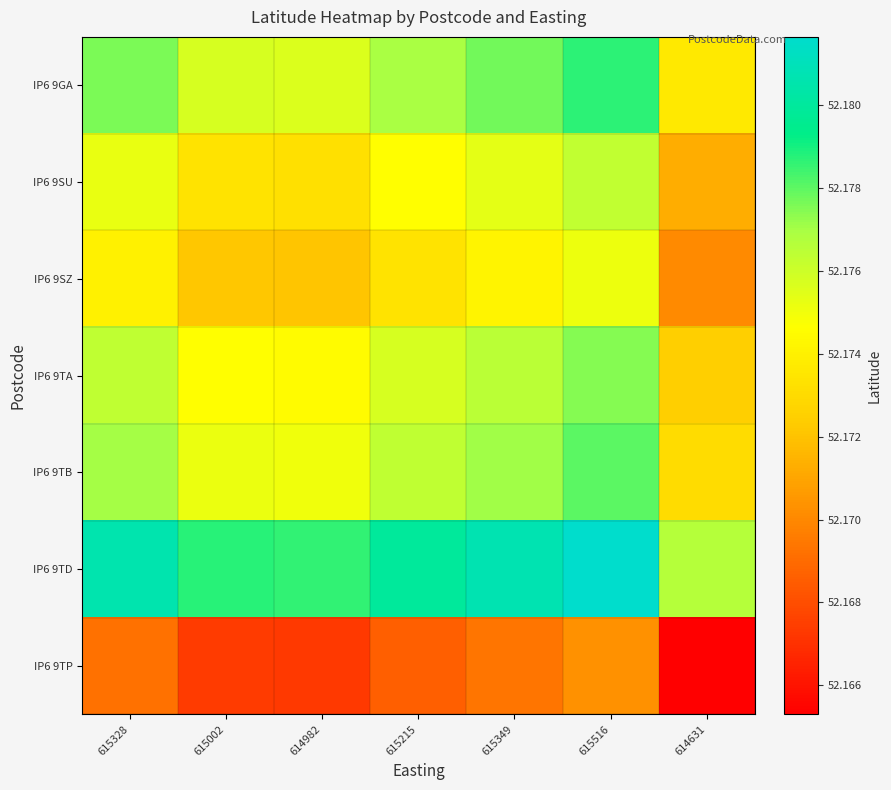

At which category is the sum across all series the highest?

615516